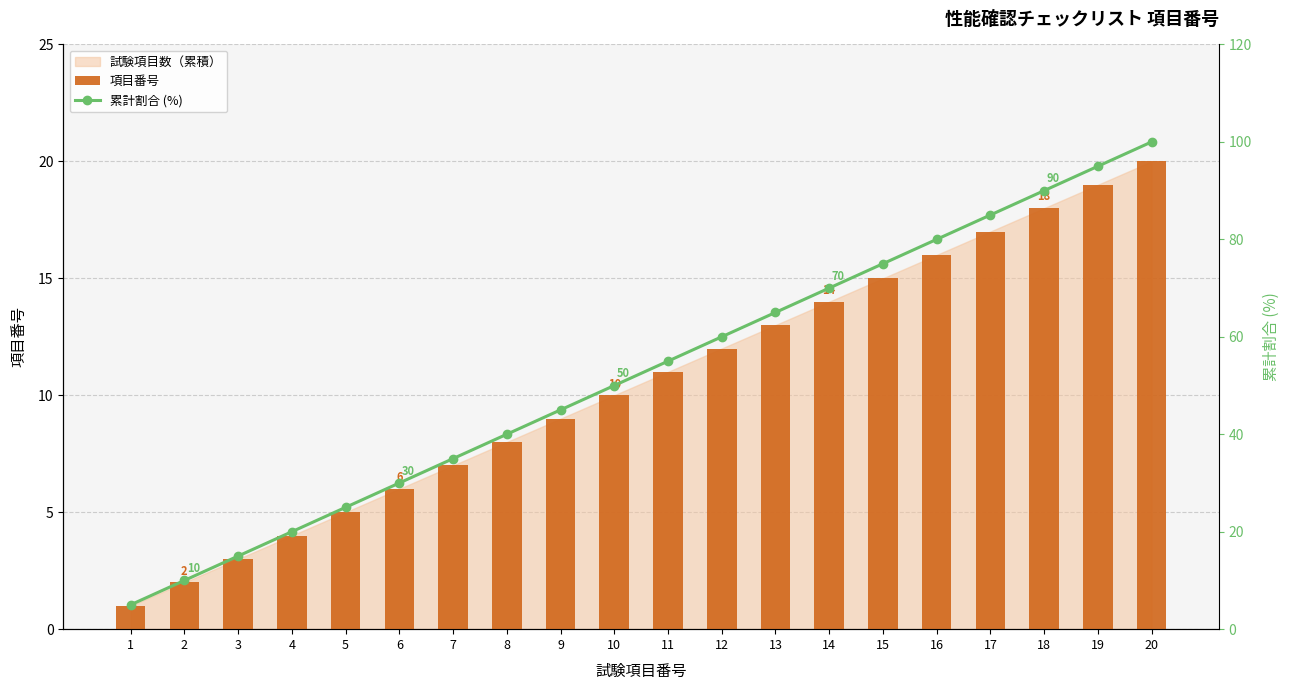

Are the bars horizontal?

No